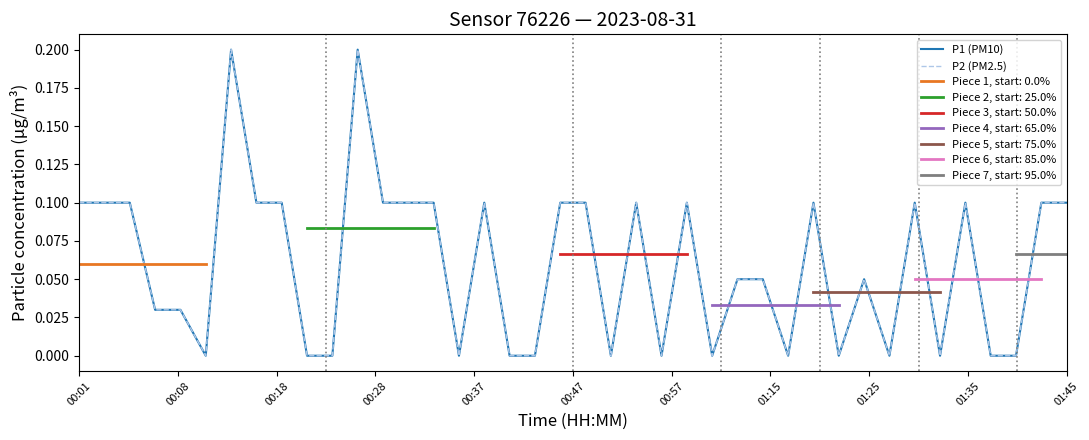

Which series has the largest range (max minus min)?

P1 (PM10)